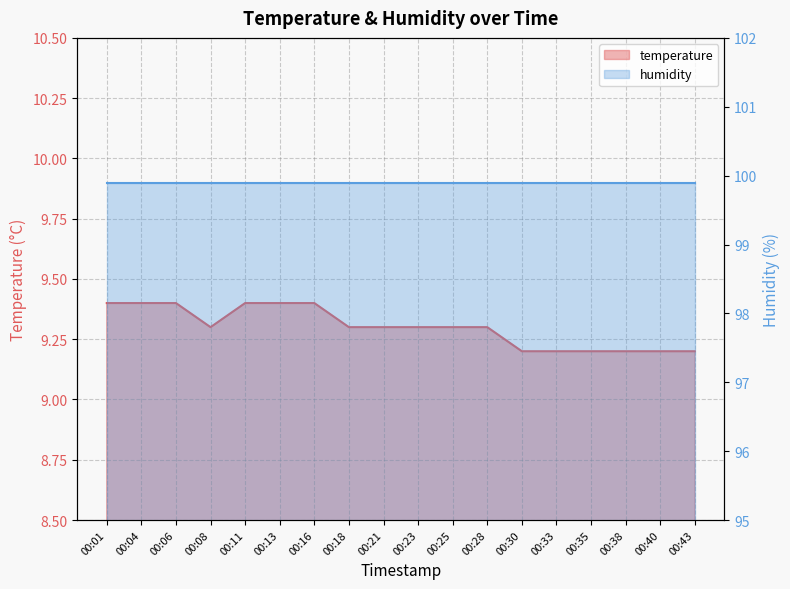

Between 00:21 and 00:25, which is larger?

00:21